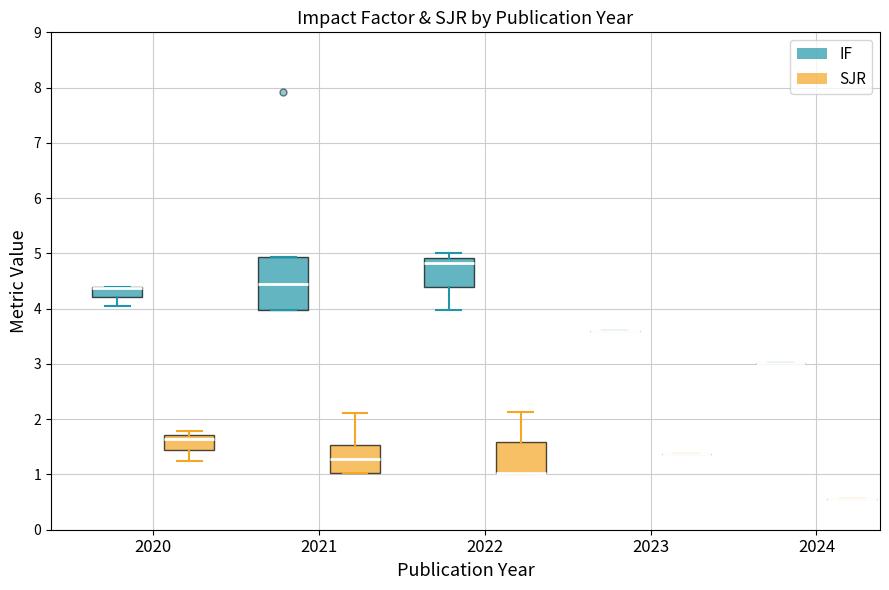

Reading left to right, read every box against the y-axis: the position of its median line, the range the box covers, and the ends of its whiskers. The values are not printed on the chart, so give them approximately, as read against the axis.

2020 (IF): median 4.4 (drawn on the box's upper edge), box 4.2 to 4.4, whiskers 4.0 to 4.4
2020 (SJR): median 1.7 (just below the box's upper edge), box 1.4 to 1.7, whiskers 1.2 to 1.8
2021 (IF): median 4.5, box 4.0 to 4.9, whiskers 4.0 to 4.9
2021 (SJR): median 1.3, box 1.0 to 1.5, whiskers 1.0 to 2.1
2022 (IF): median 4.8, box 4.4 to 4.9, whiskers 4.0 to 5.0
2022 (SJR): median 1.0 (drawn on the box's lower edge), box 1.0 to 1.6, whiskers 1.0 to 2.1
2023 (IF): box collapsed to a line at 3.6, whiskers 3.6 to 3.6
2023 (SJR): box collapsed to a line at 1.4, whiskers 1.4 to 1.4
2024 (IF): box collapsed to a line at 3.0, whiskers 3.0 to 3.0
2024 (SJR): box collapsed to a line at 0.6, whiskers 0.6 to 0.6